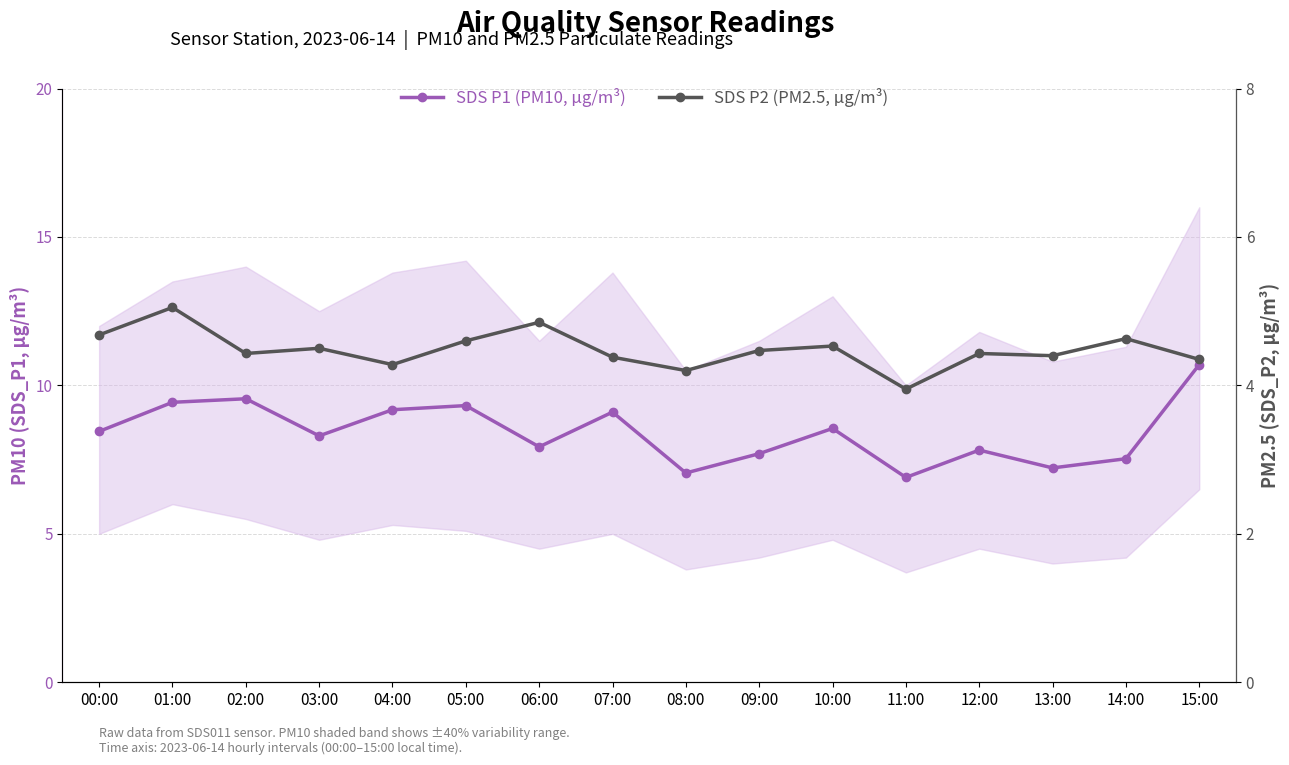

At which category does SDS P1 (PM10, µg/m³) reach its first local peak?

02:00